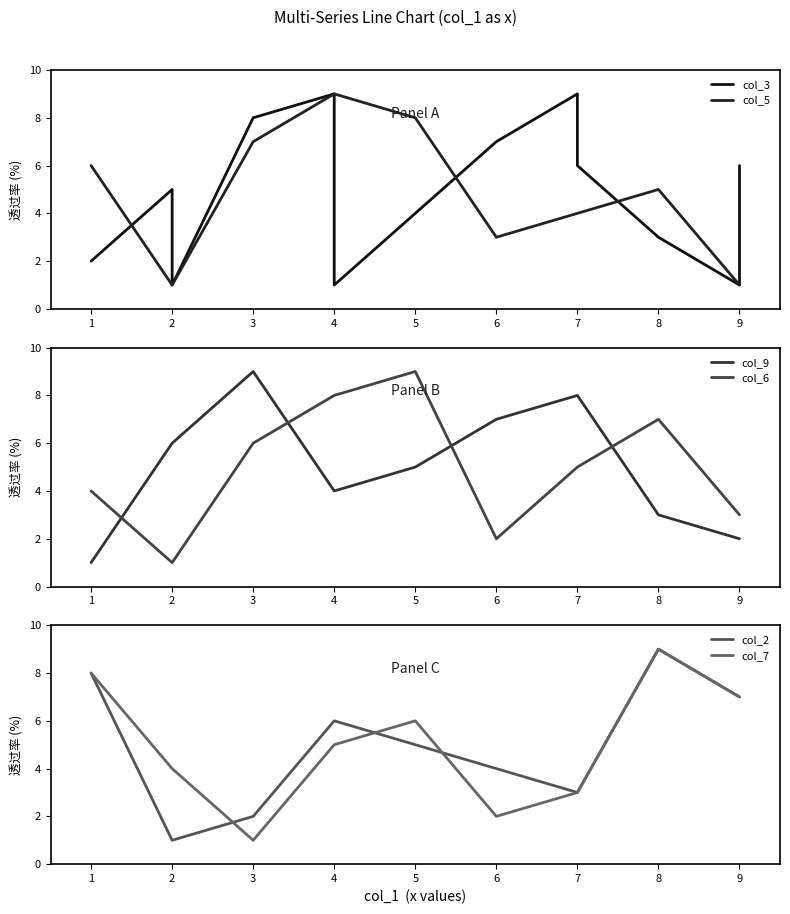

After their last crossing, which series has the higher values: col_6 or col_5?

col_6